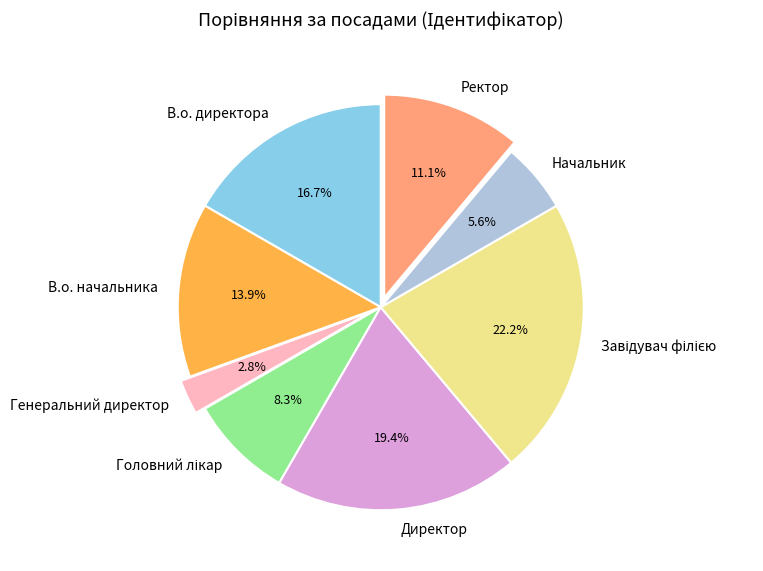

Does В.о. начальника represent more than half of the total?

No